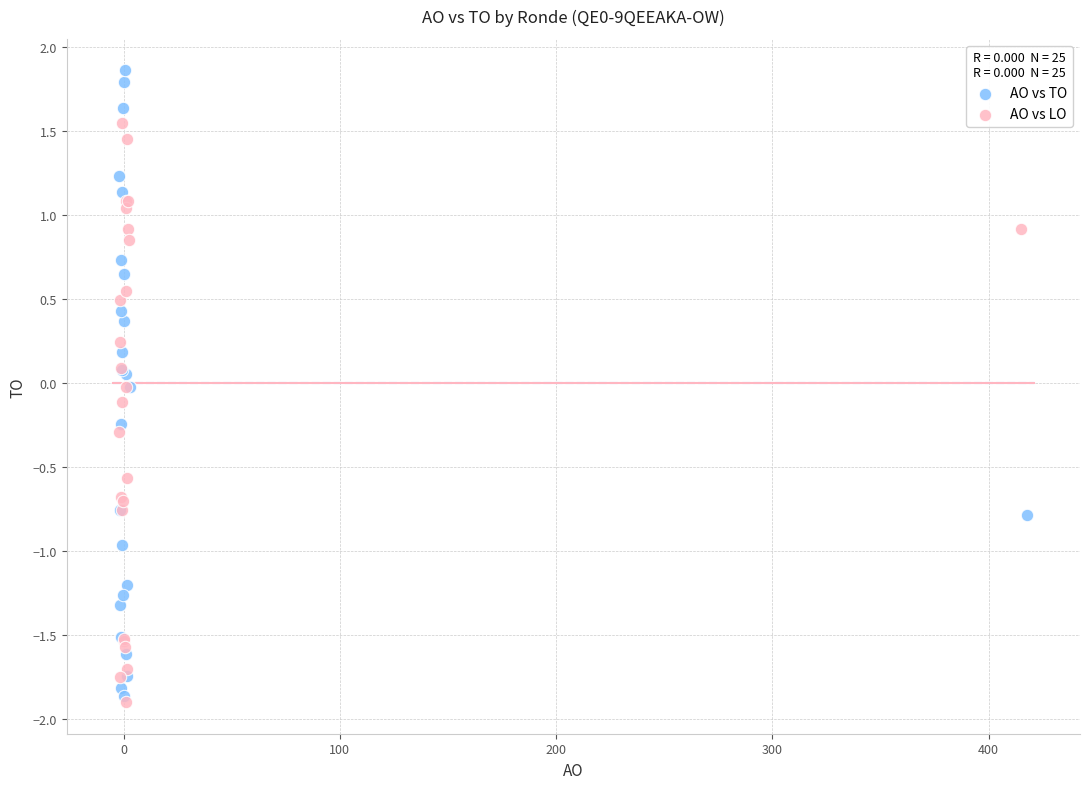

What are all the series names shown in the legend?

AO vs TO, AO vs LO